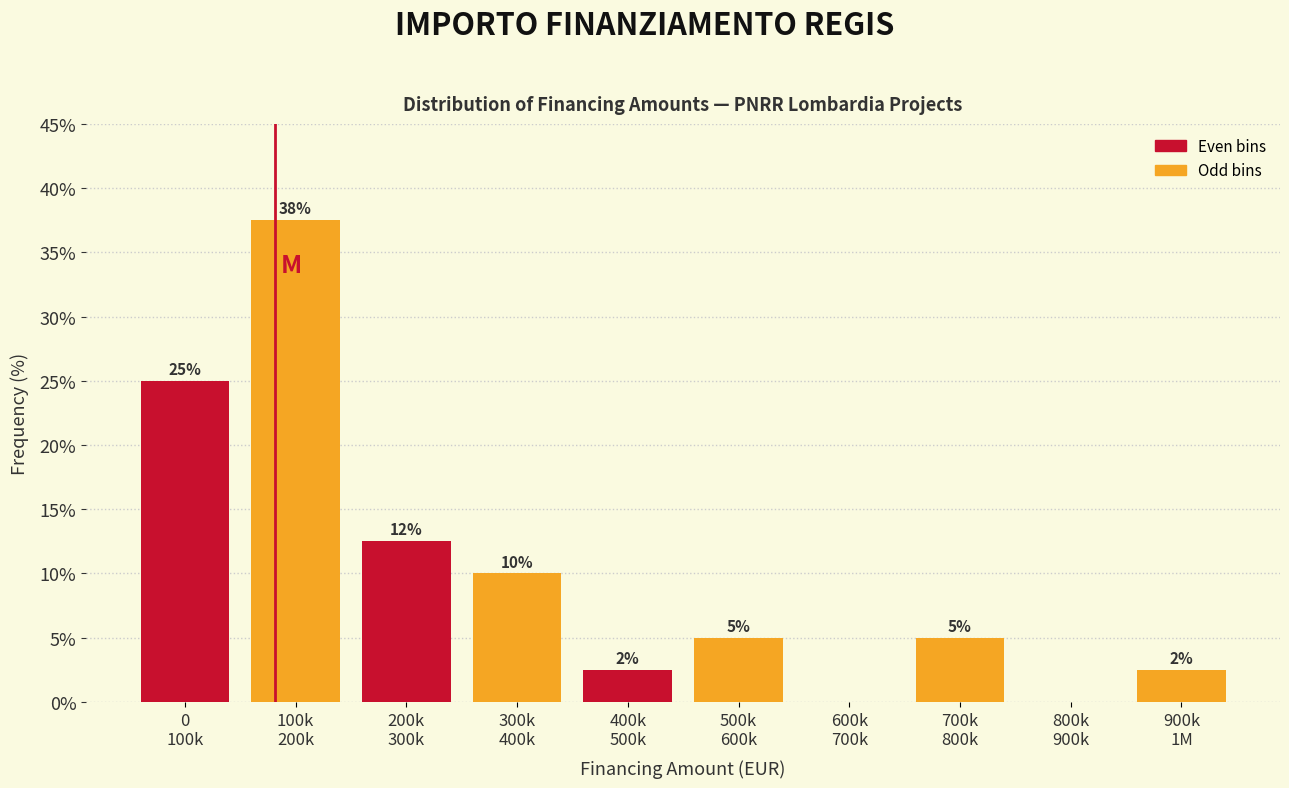

What is the maximum value shown in the chart?

37.5